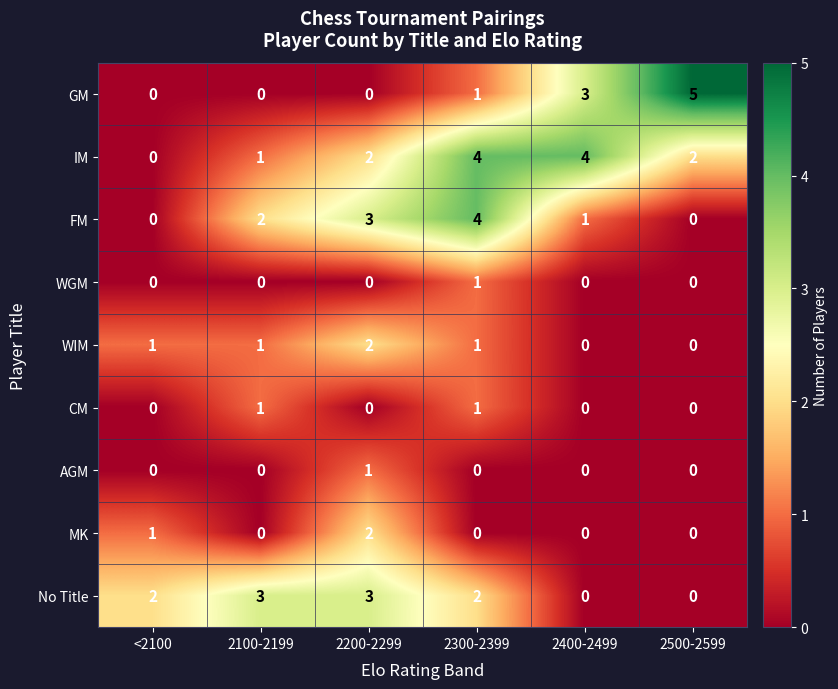

How many IM values are between 1 and 4?

5